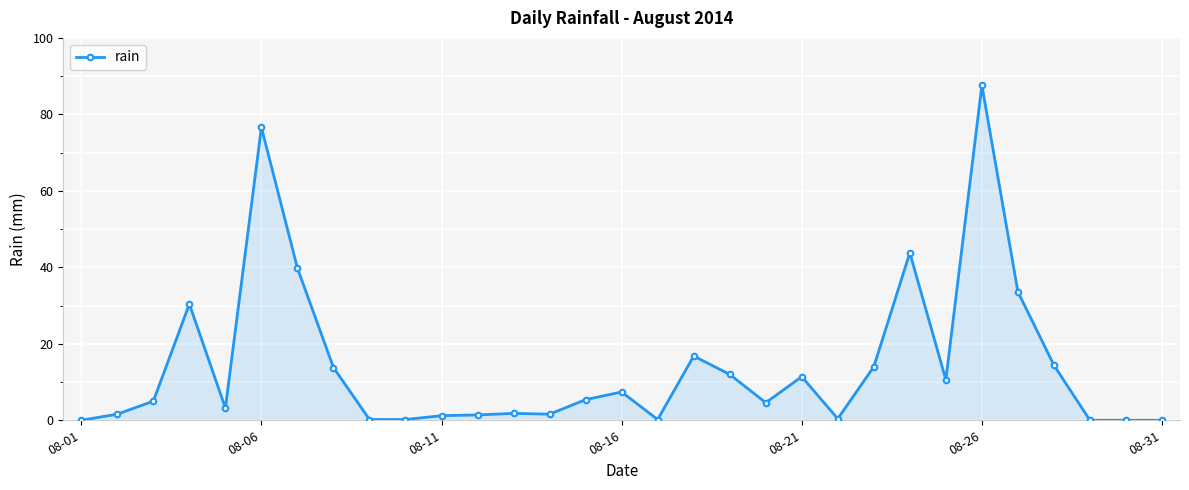

Count the number of data series in this chart.

1